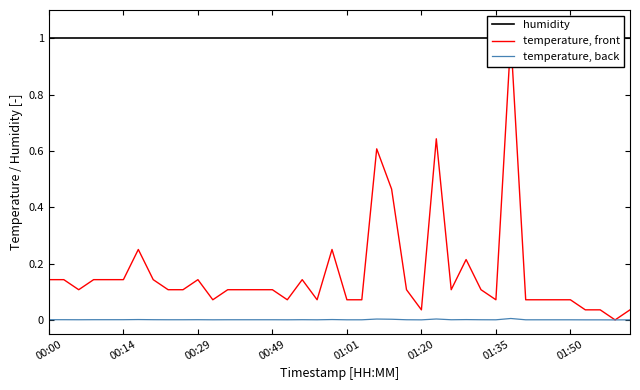

Reading left to right, extract all data points from this chart.

humidity: 1.0	1.0	1.0	1.0	1.0	1.0	1.0	1.0	1.0	1.0	1.0	1.0	1.0	1.0	1.0	1.0	1.0	1.0	1.0	1.0	1.0	1.0	1.0	1.0	1.0	1.0	1.0	1.0	1.0	1.0	1.0	1.0	1.0	1.0	1.0	1.0	1.0	1.0	1.0	1.0
temperature, front: 0.1	0.1	0.1	0.1	0.1	0.1	0.2	0.1	0.1	0.1	0.1	0.1	0.1	0.1	0.1	0.1	0.1	0.1	0.1	0.2	0.1	0.1	0.6	0.5	0.1	0.0	0.6	0.1	0.2	0.1	0.1	1.0	0.1	0.1	0.1	0.1	0.0	0.0	0.0	0.0
temperature, back: 0.0	0.0	0.0	0.0	0.0	0.0	0.0	0.0	0.0	0.0	0.0	0.0	0.0	0.0	0.0	0.0	0.0	0.0	0.0	0.0	0.0	0.0	0.0	0.0	0.0	0.0	0.0	0.0	0.0	0.0	0.0	0.0	0.0	0.0	0.0	0.0	0.0	0.0	0.0	0.0